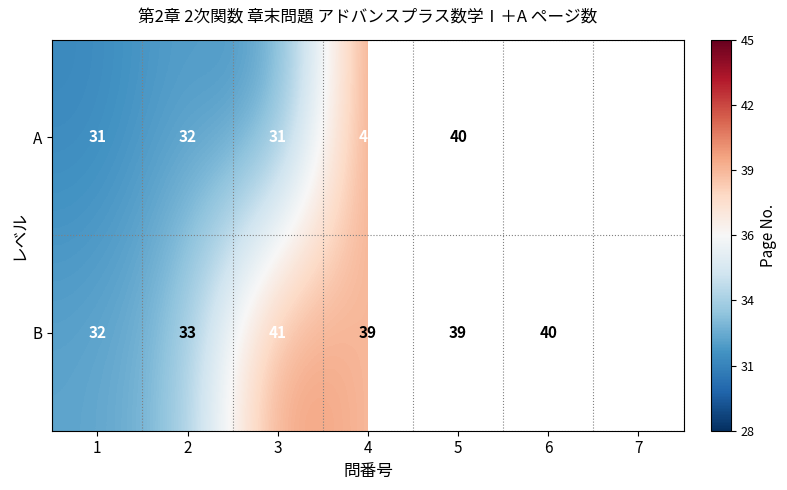

What is the sum of the B values at 6 and 3?

81